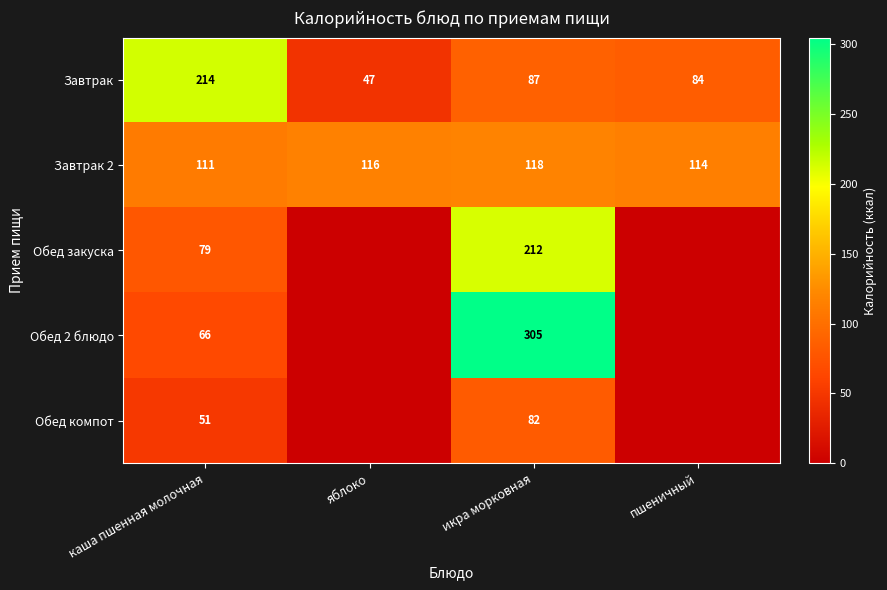

Between каша пшенная молочная and икра морковная, which series saw the biggest shift?

Обед 2 блюдо